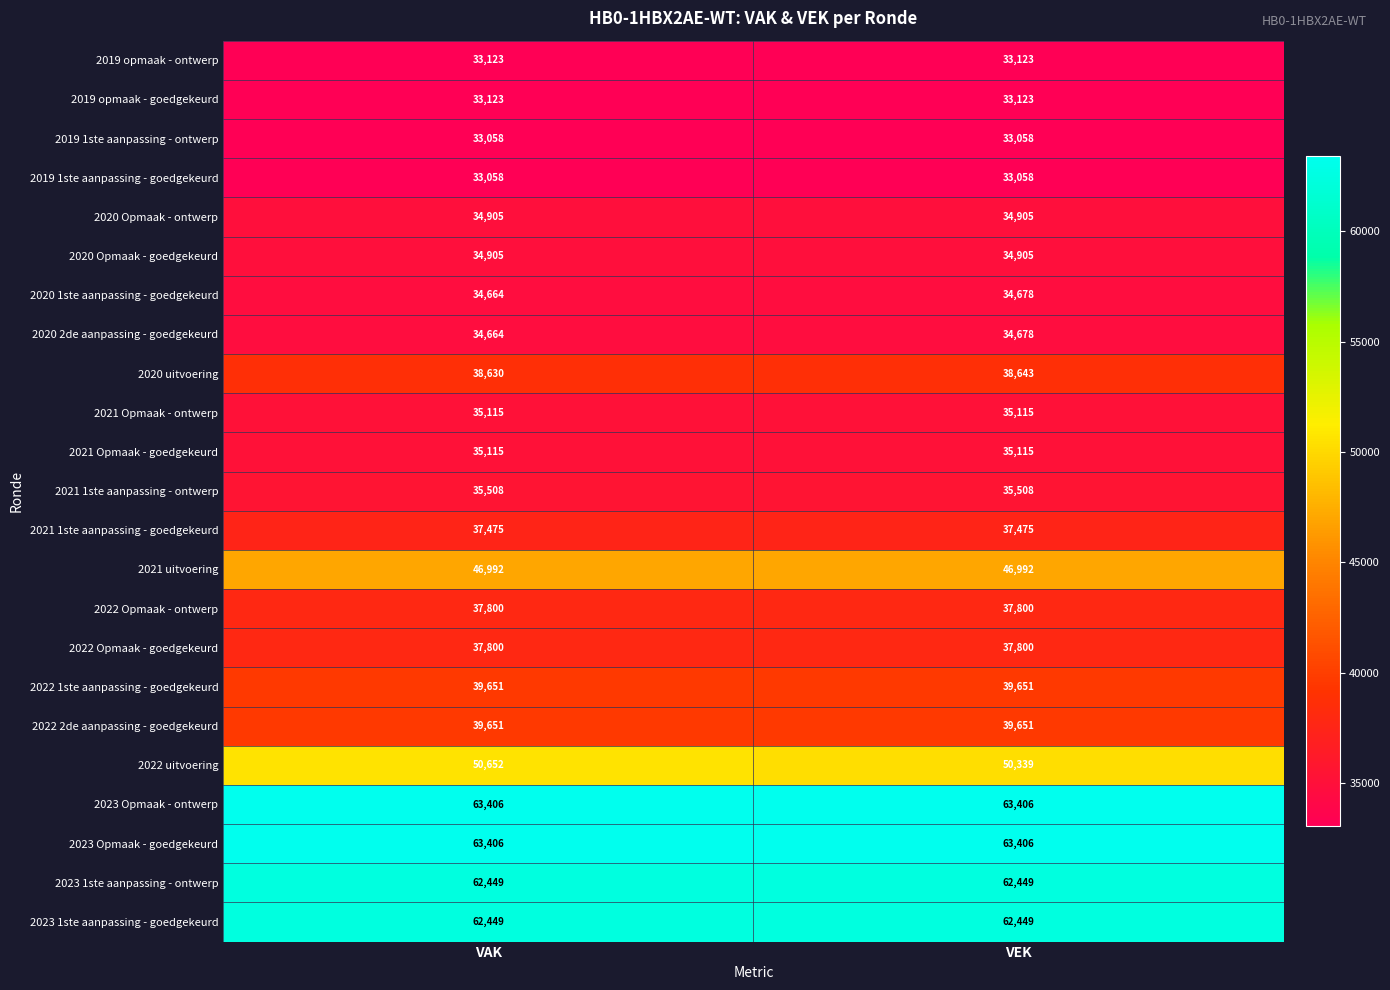

Which series has the widest spread of values?

2022 uitvoering